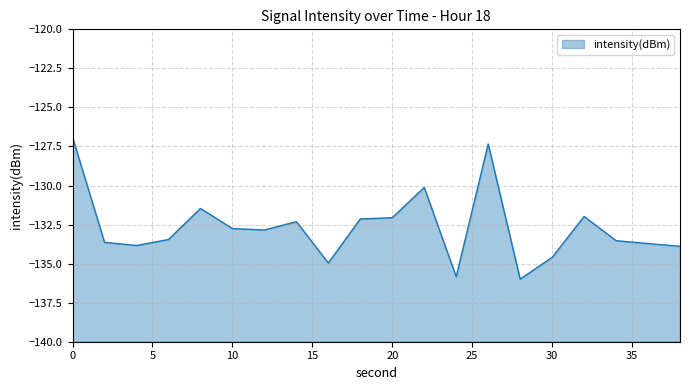

Rank the categories by value from lowest to highest.

28, 24, 16, 30, 38, 4, 36, 2, 34, 6, 12, 10, 14, 18, 20, 32, 8, 22, 26, 0